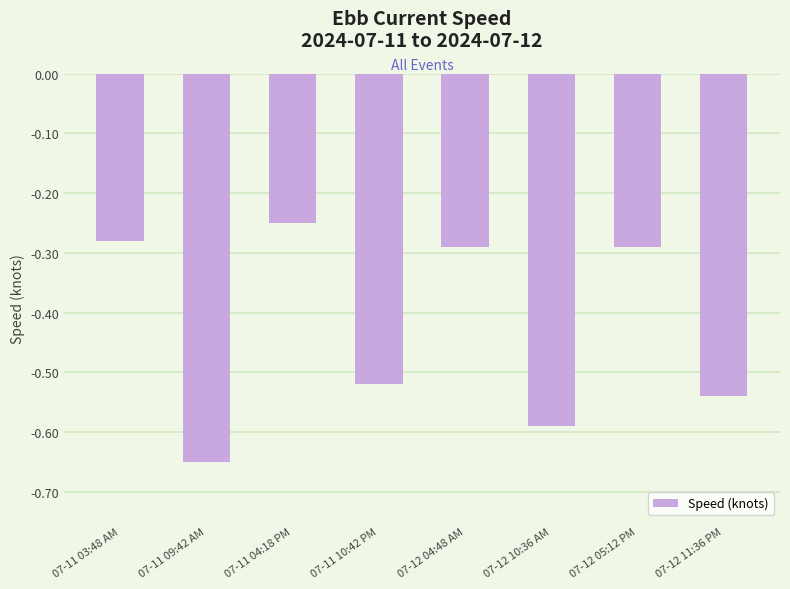

What is the label of the 6th bar from the right?

07-11 04:18 PM